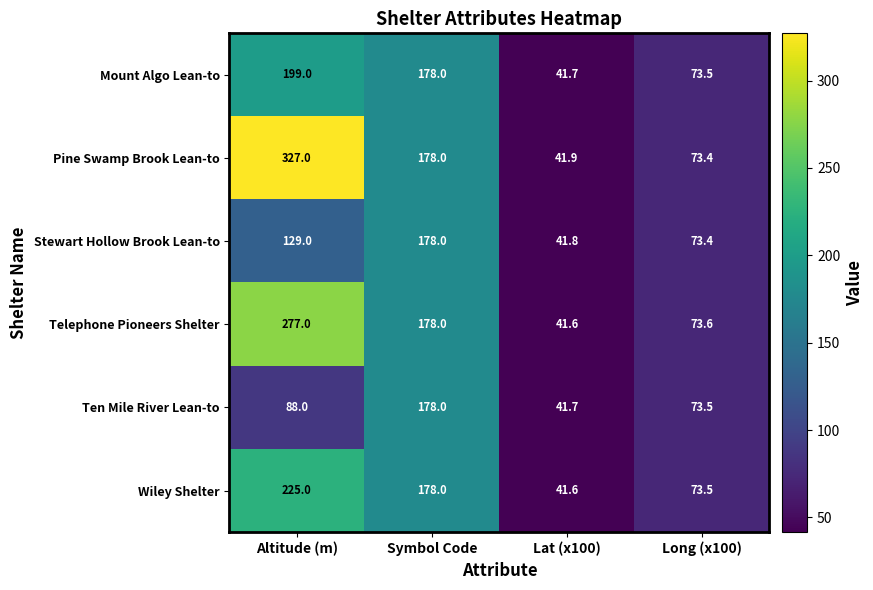

Count the number of data series in this chart.

6